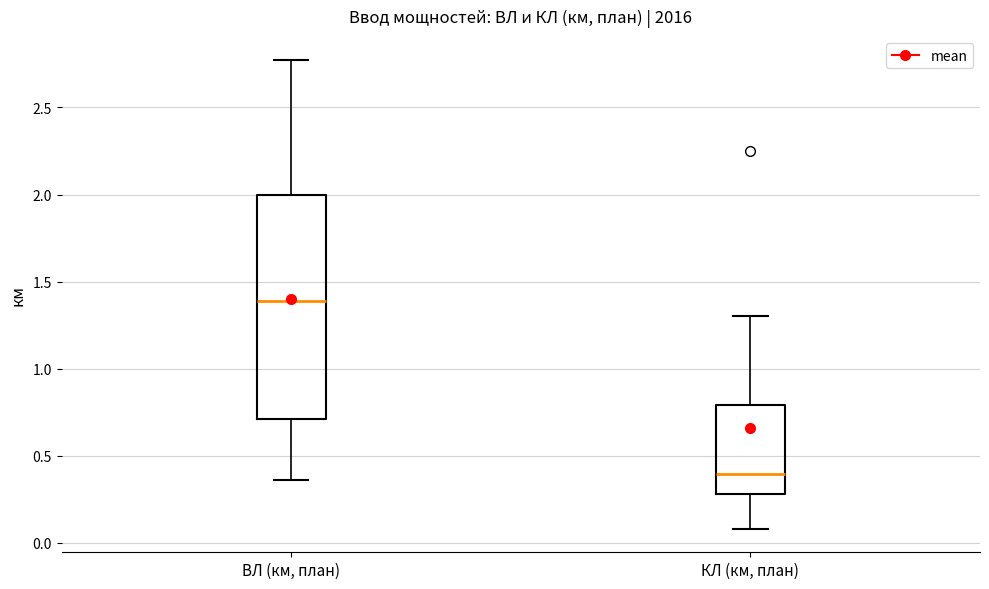

Where is the lower edge of the box for ВЛ (км, план) on the y-axis? The values are not printed on the chart, so give them approximately, as read against the axis.

0.70